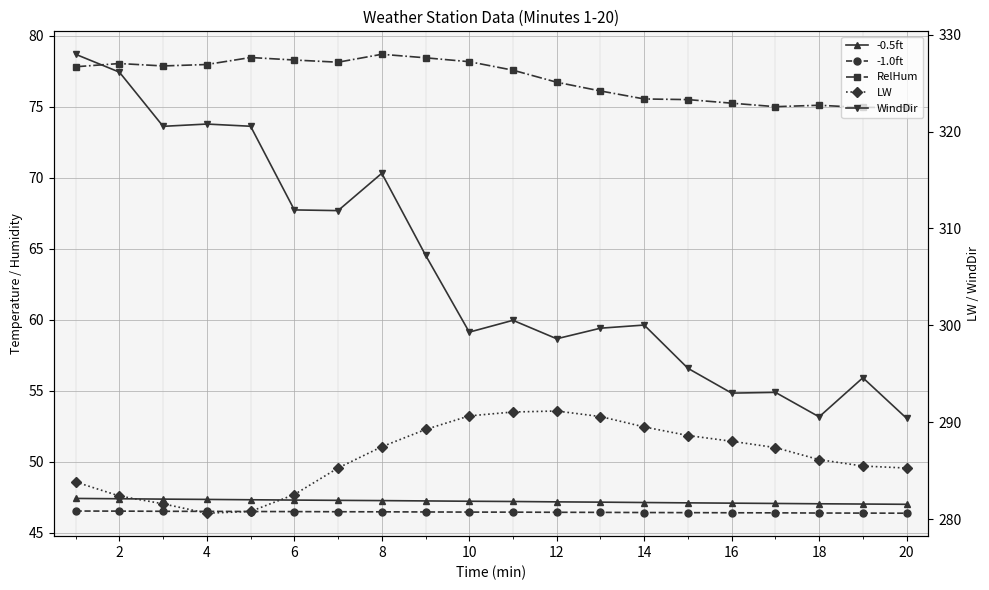

Which series has the largest total across all categories?

WindDir